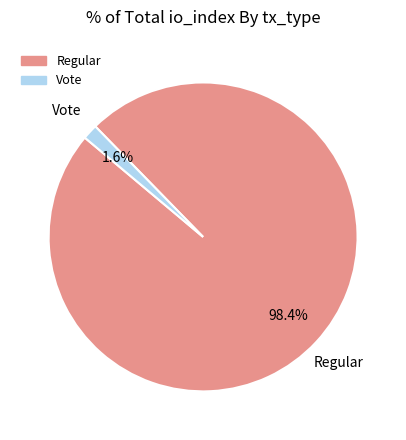

Rank the categories by value from highest to lowest.

Regular, Vote